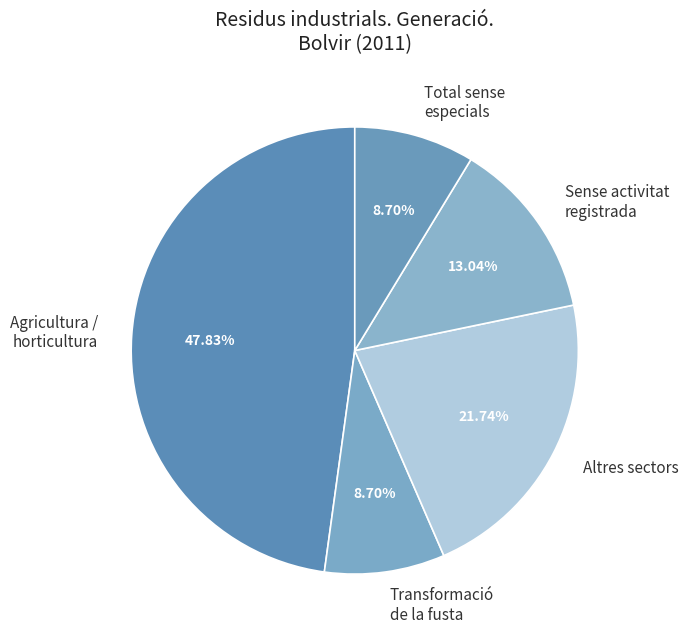

Count the number of slices in the pie.

5